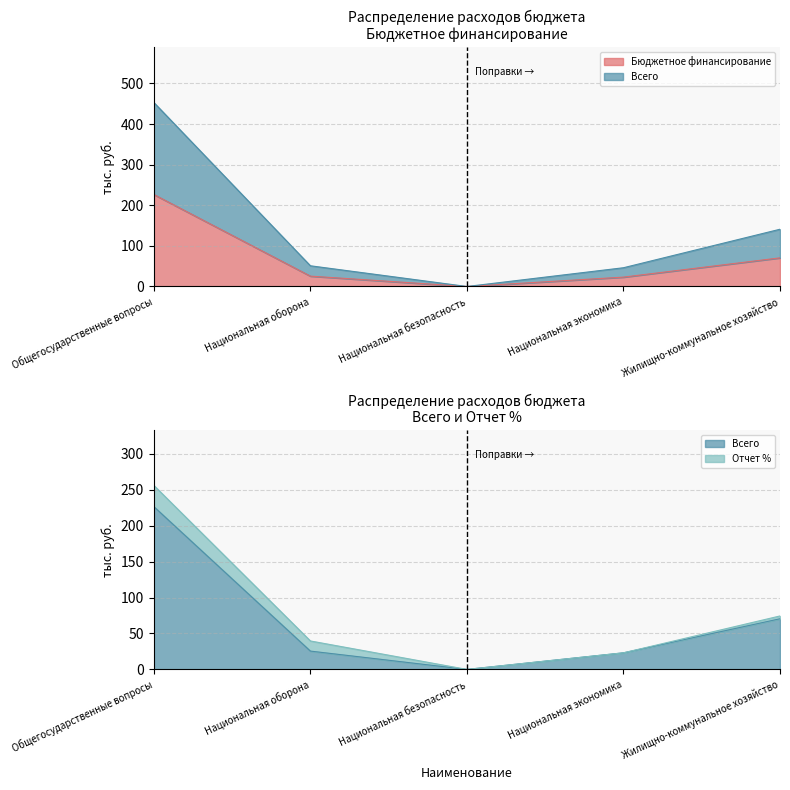

What is the label of the 3rd point from the right?

Национальная безопасность